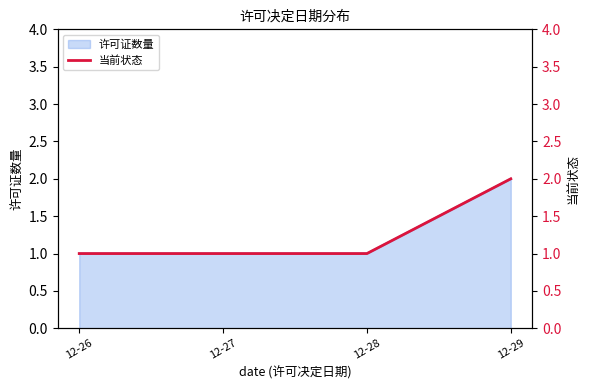

True or false: there are more than 1 points higher than both neighbors.

False